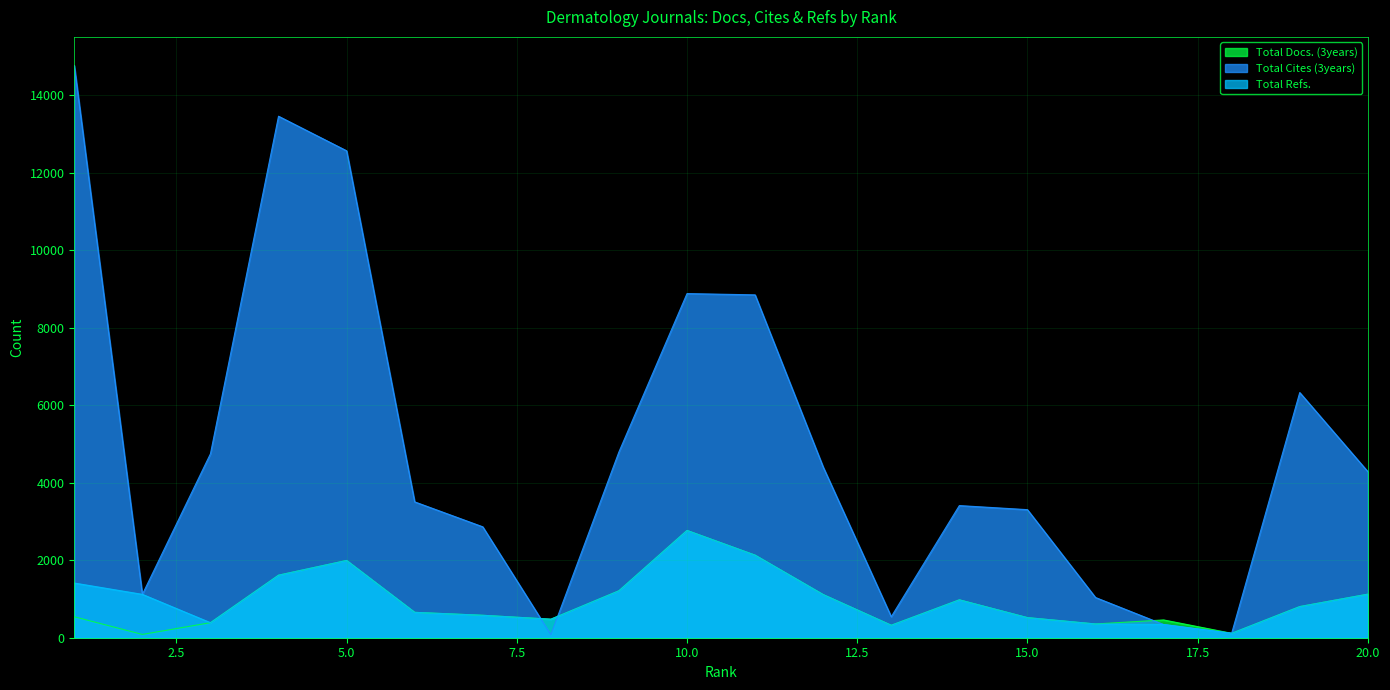

Which category has the lowest value in the Total Refs. series?

18